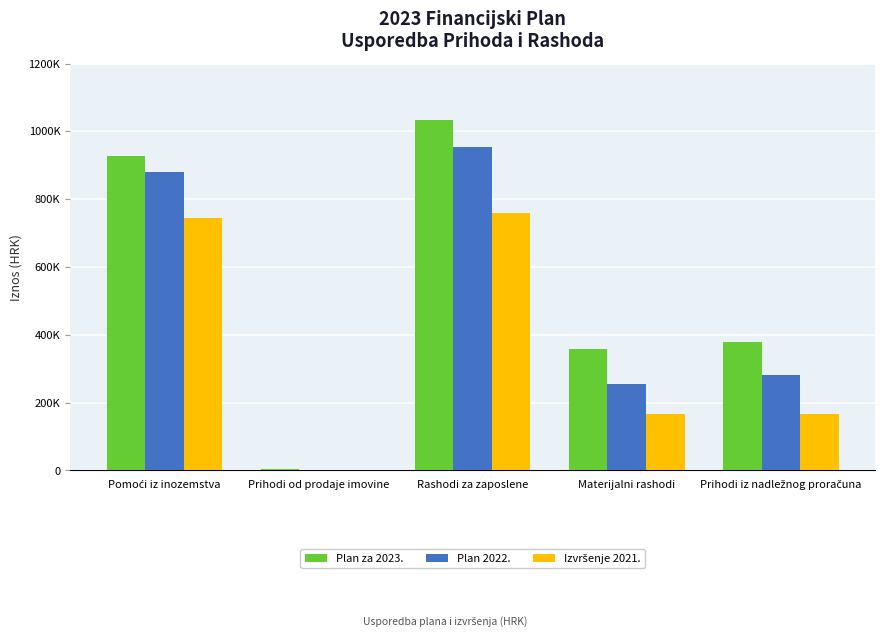

Which series has the largest total across all categories?

Plan za 2023.